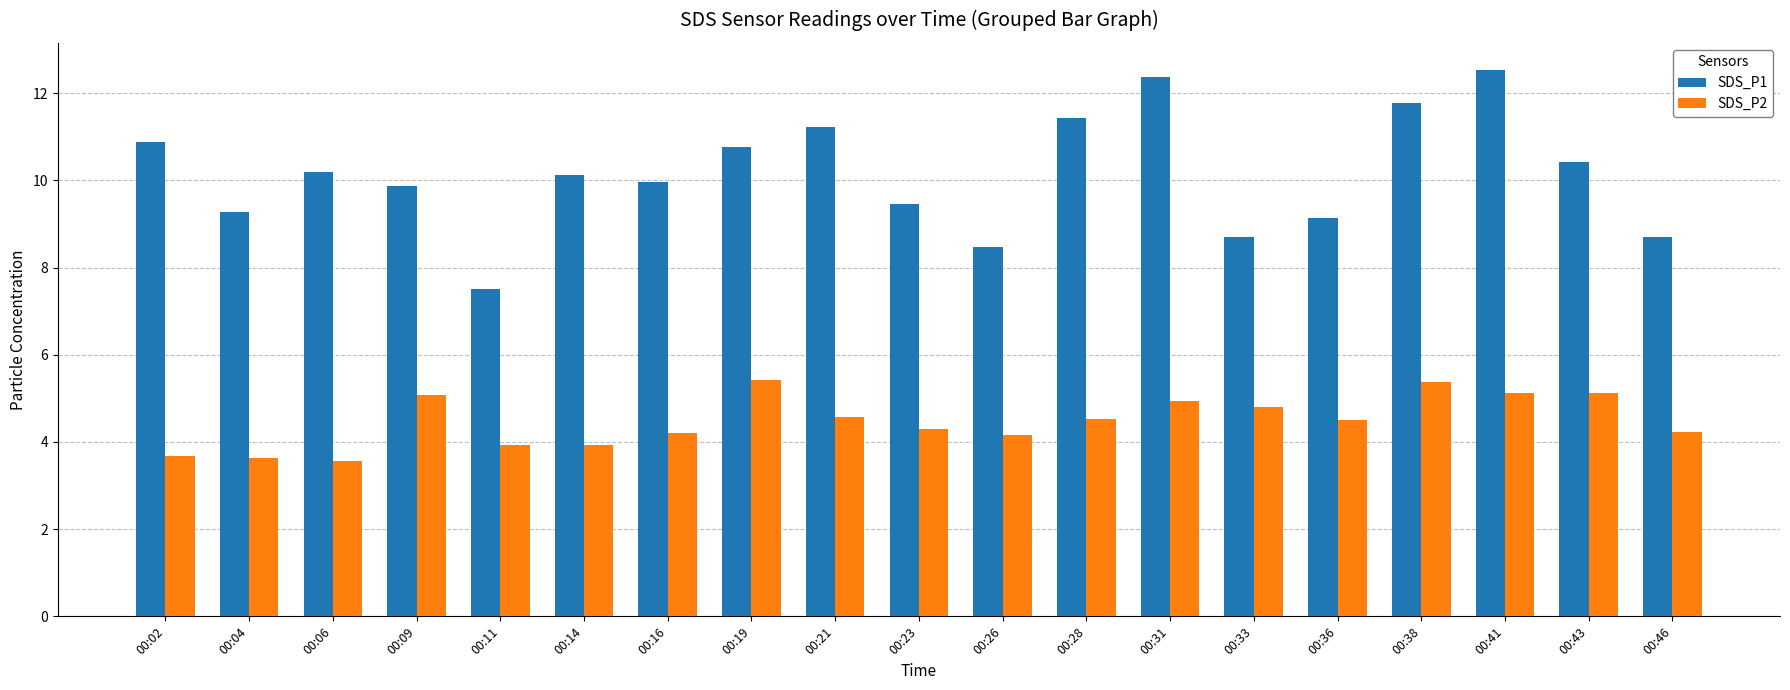

What is the difference between the maximum and minimum values in the SDS_P1 series?

5.0